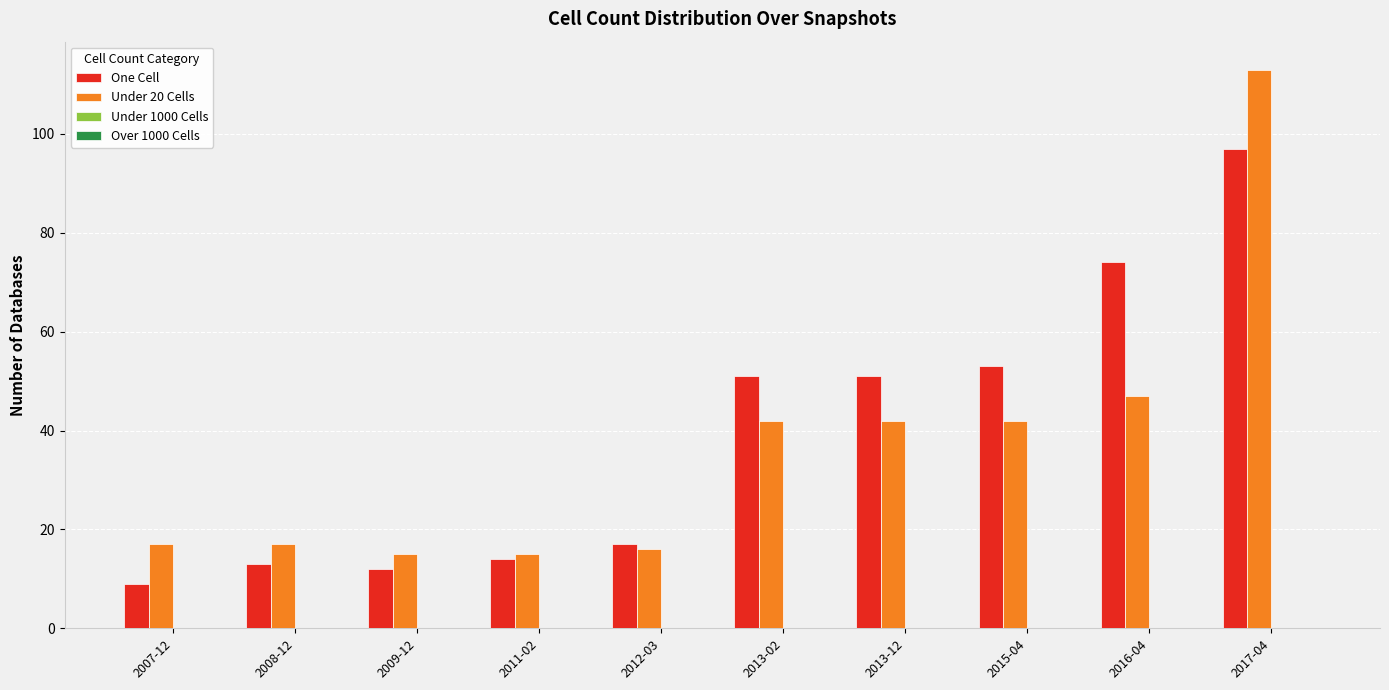

Which series has the widest spread of values?

Under 20 Cells